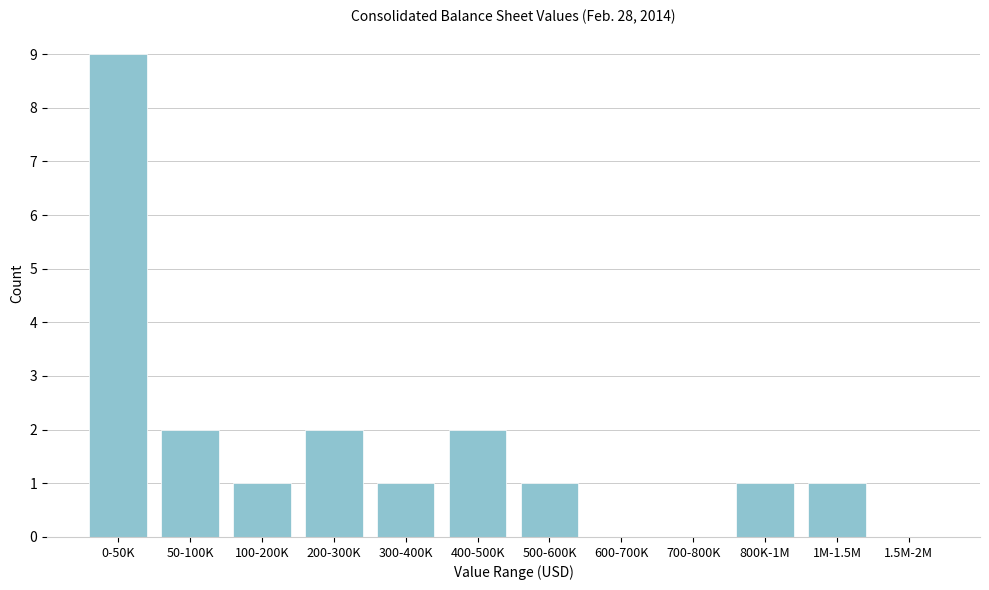

Reading left to right, list all the values displayed in this chart.

0-50K=9	50-100K=2	100-200K=1	200-300K=2	300-400K=1	400-500K=2	500-600K=1	600-700K=0	700-800K=0	800K-1M=1	1M-1.5M=1	1.5M-2M=0